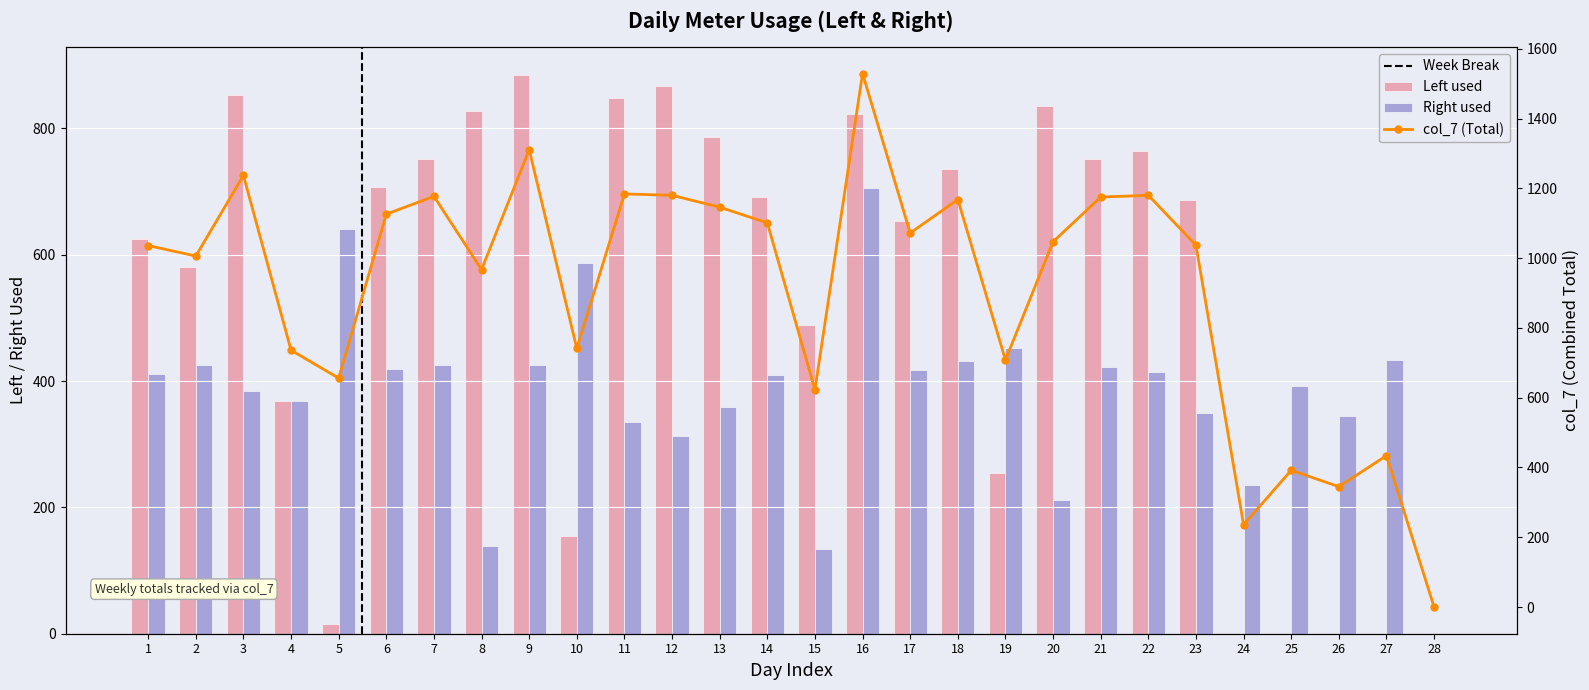

What are all the series names shown in the legend?

Left used, Right used, col_7